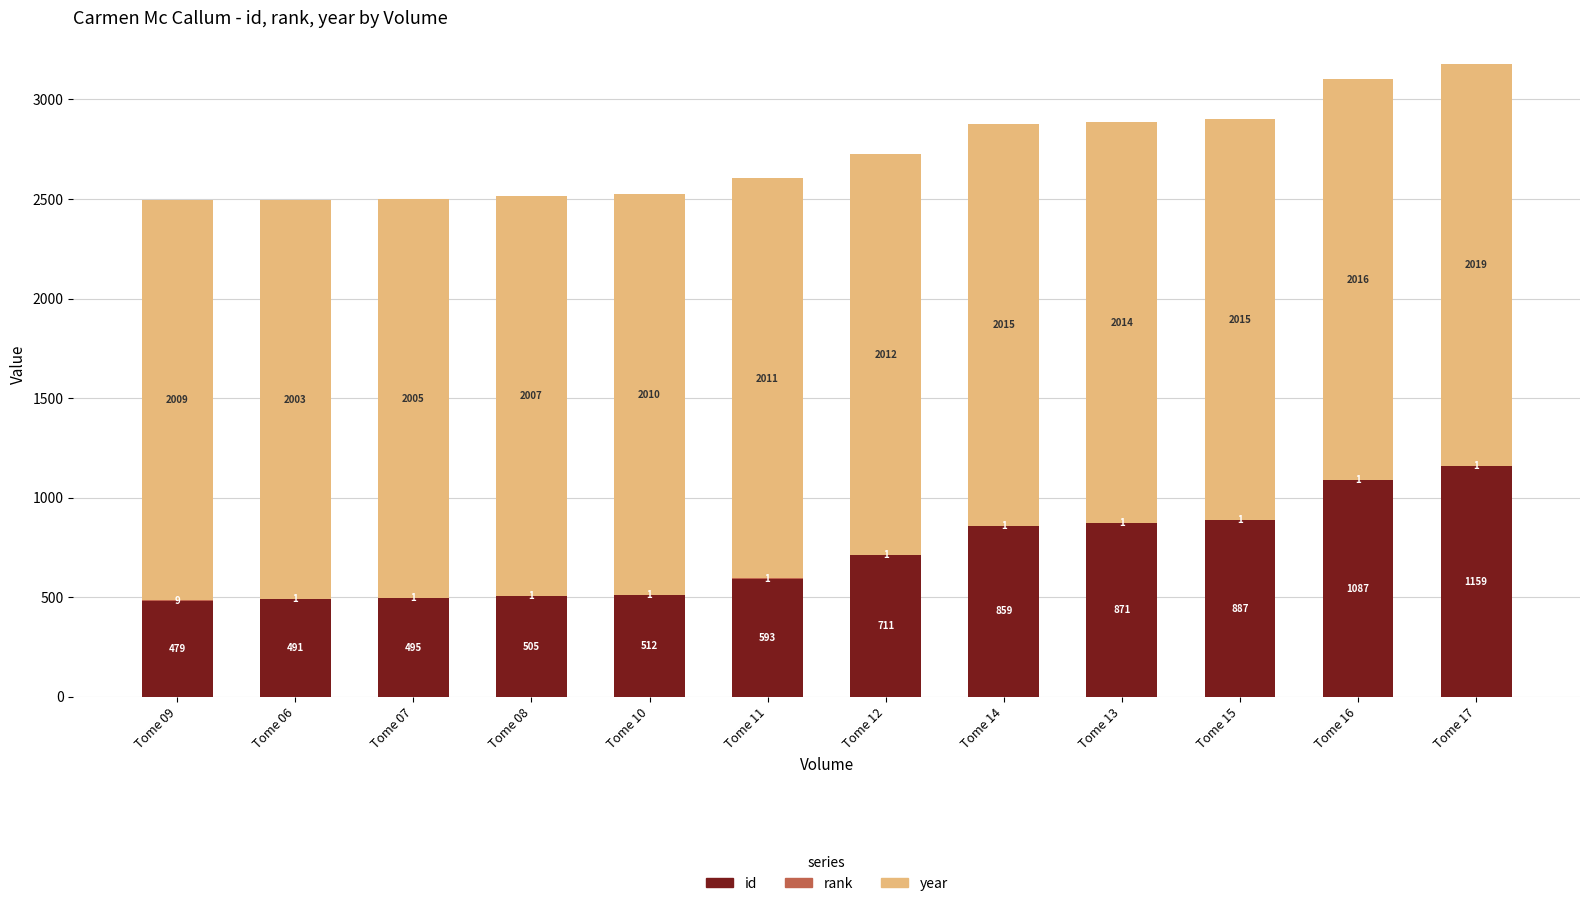

At which category is the sum across all series the highest?

Tome 17